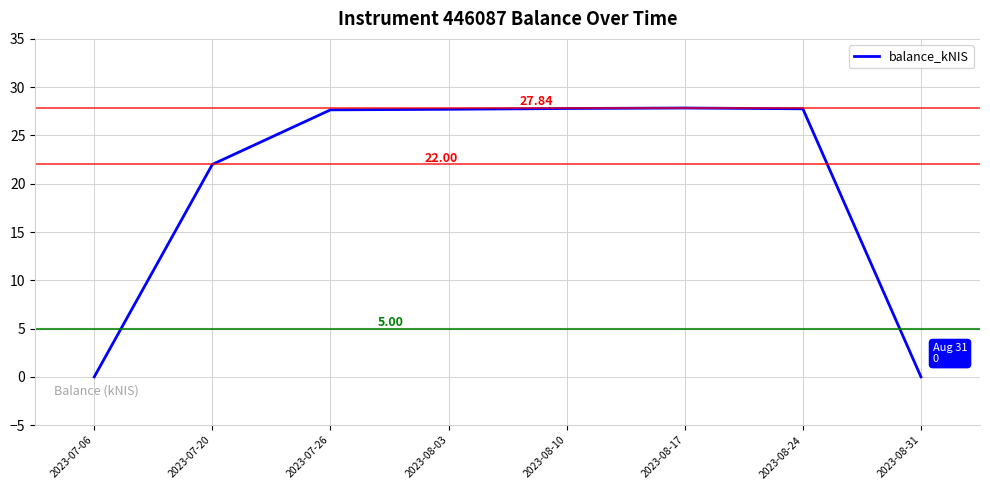

True or false: the data has more than 0 interior local peaks.

True